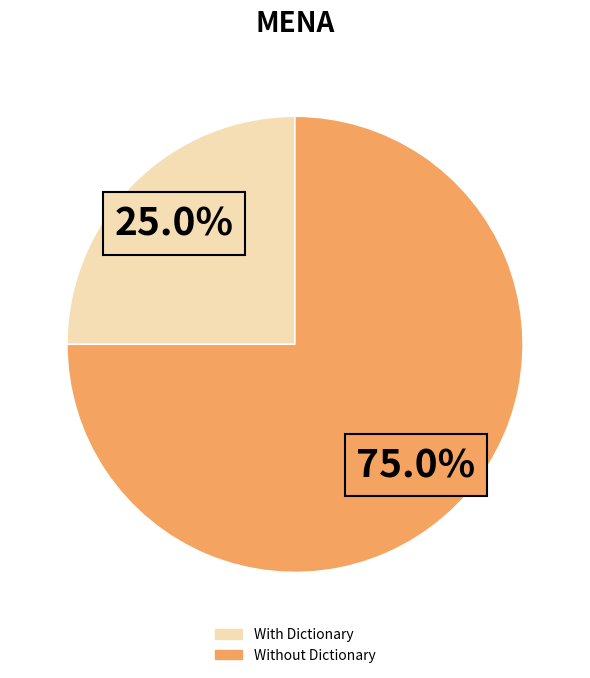

Does any single category account for the majority?

Yes